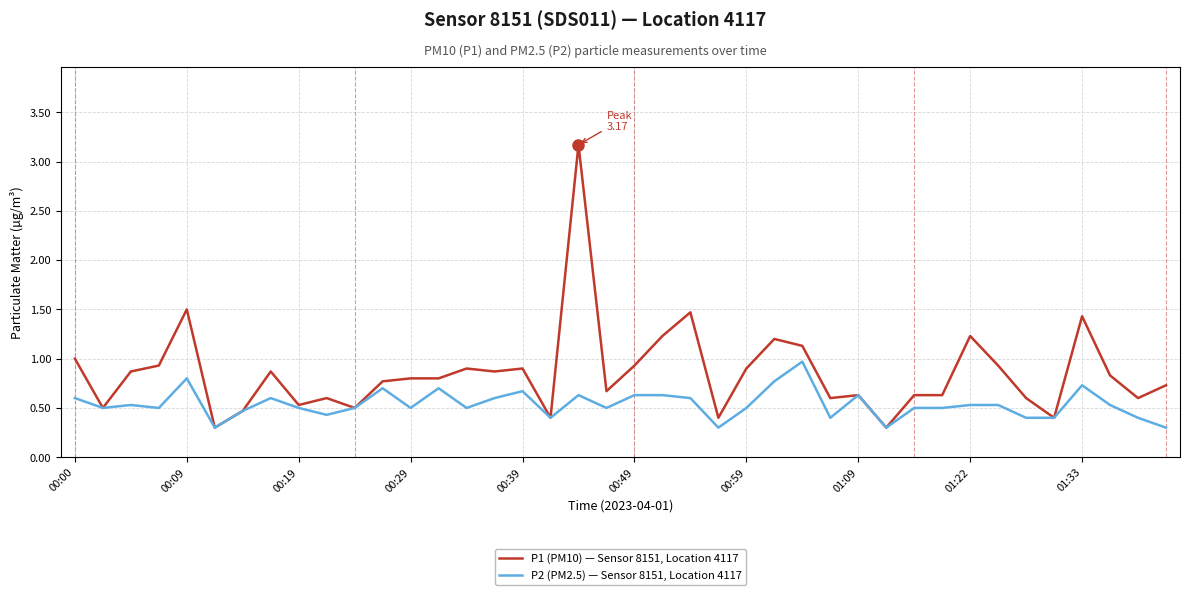

Which series has the widest spread of values?

P1 (PM10) — Sensor 8151, Location 4117